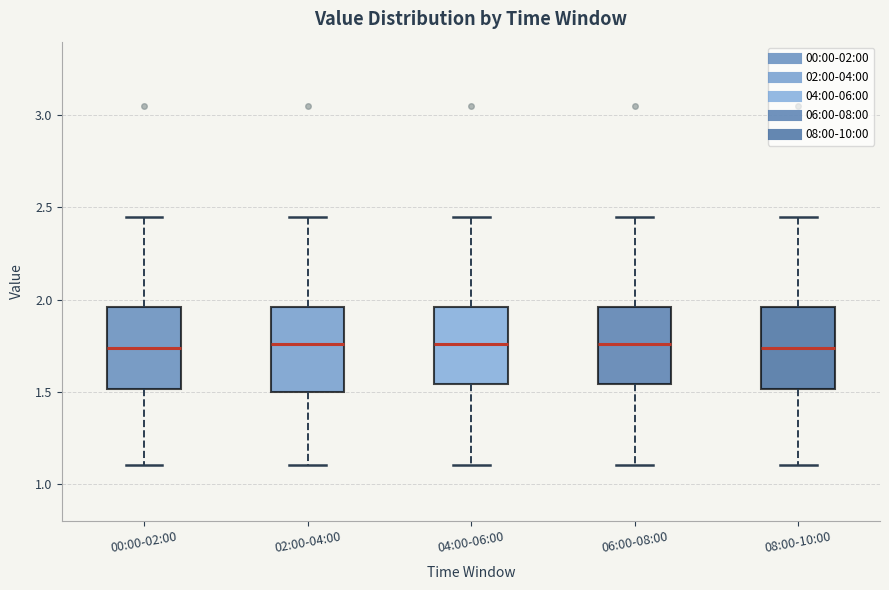

Reading left to right, transcribe this box plot: for each box, give where its median line is, the range the box spans, and where its two whiskers end, as read against the y-axis. The values are not printed on the chart, so give them approximately, as read against the axis.

00:00-02:00: median 1.75, box 1.50 to 1.95, whiskers 1.10 to 2.45
02:00-04:00: median 1.75, box 1.50 to 1.95, whiskers 1.10 to 2.45
04:00-06:00: median 1.75, box 1.55 to 1.95, whiskers 1.10 to 2.45
06:00-08:00: median 1.75, box 1.55 to 1.95, whiskers 1.10 to 2.45
08:00-10:00: median 1.75, box 1.50 to 1.95, whiskers 1.10 to 2.45